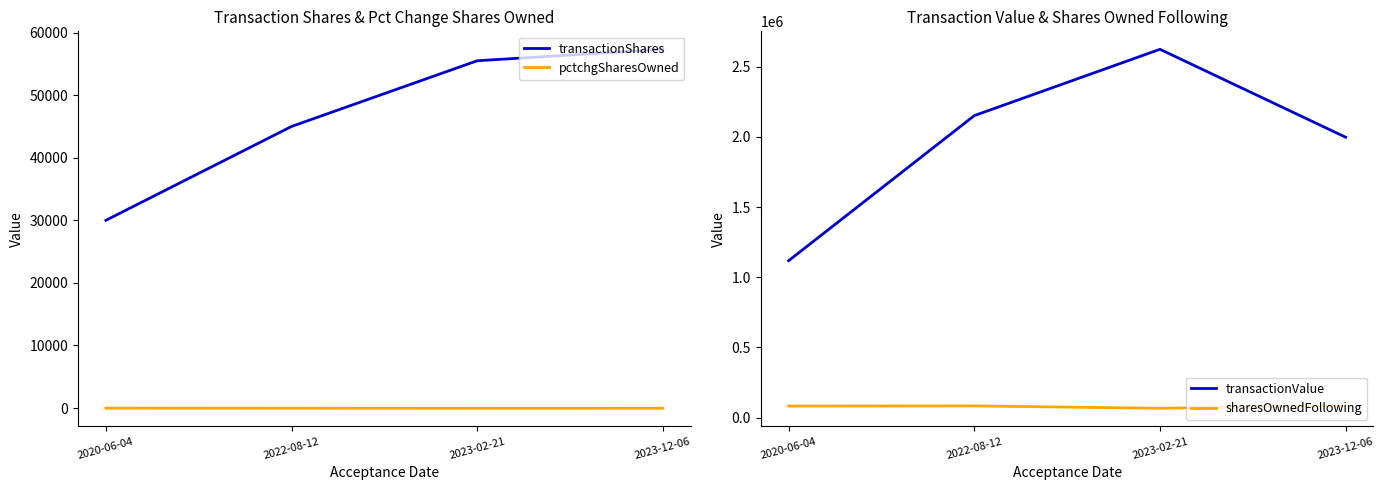

At which category is the sum across all series the highest?

2023-02-21